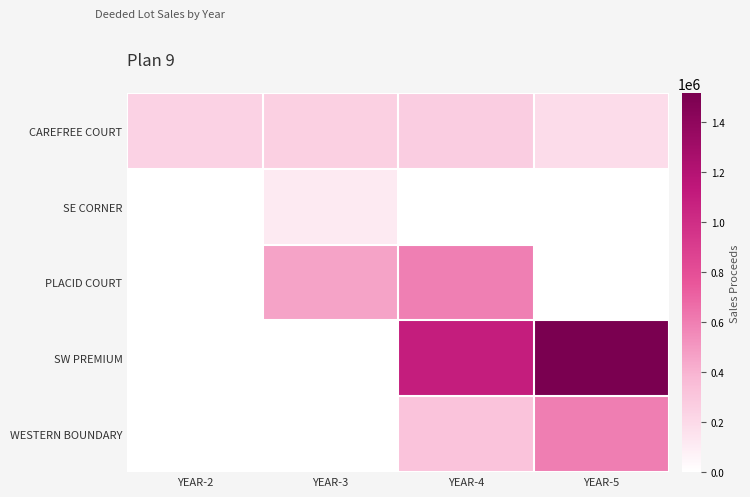

Which series has the largest total across all categories?

SW PREMIUM